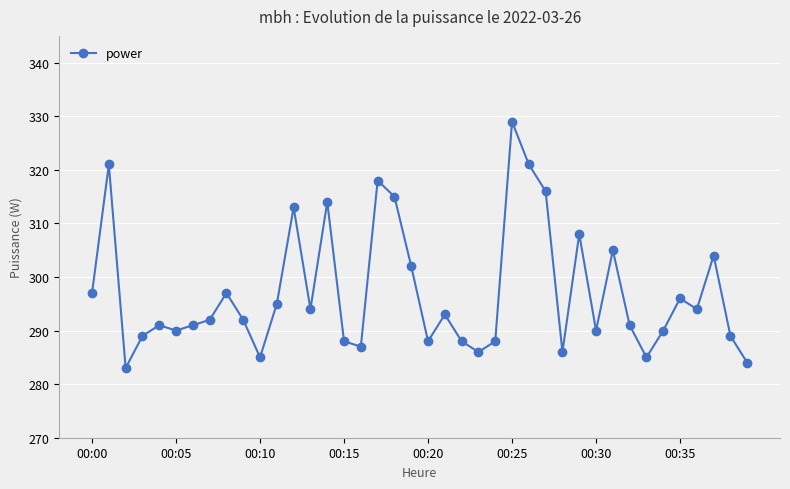

Reading left to right, extract all data points from this chart.

297	321	283	289	291	290	291	292	297	292	285	295	313	294	314	288	287	318	315	302	288	293	288	286	288	329	321	316	286	308	290	305	291	285	290	296	294	304	289	284